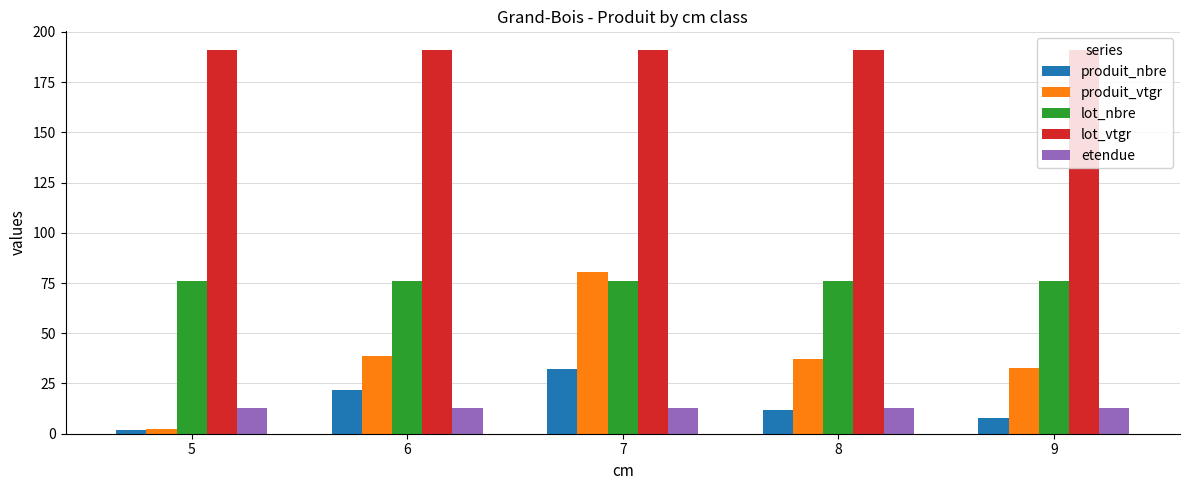

Reading right to left, extract all data points from this chart.

produit_nbre: 8.0	12.0	32.0	22.0	2.0
produit_vtgr: 32.5	37.2	80.5	38.5	2.1
lot_nbre: 76.0	76.0	76.0	76.0	76.0
lot_vtgr: 190.7	190.7	190.7	190.7	190.7
etendue: 12.6	12.6	12.6	12.6	12.6